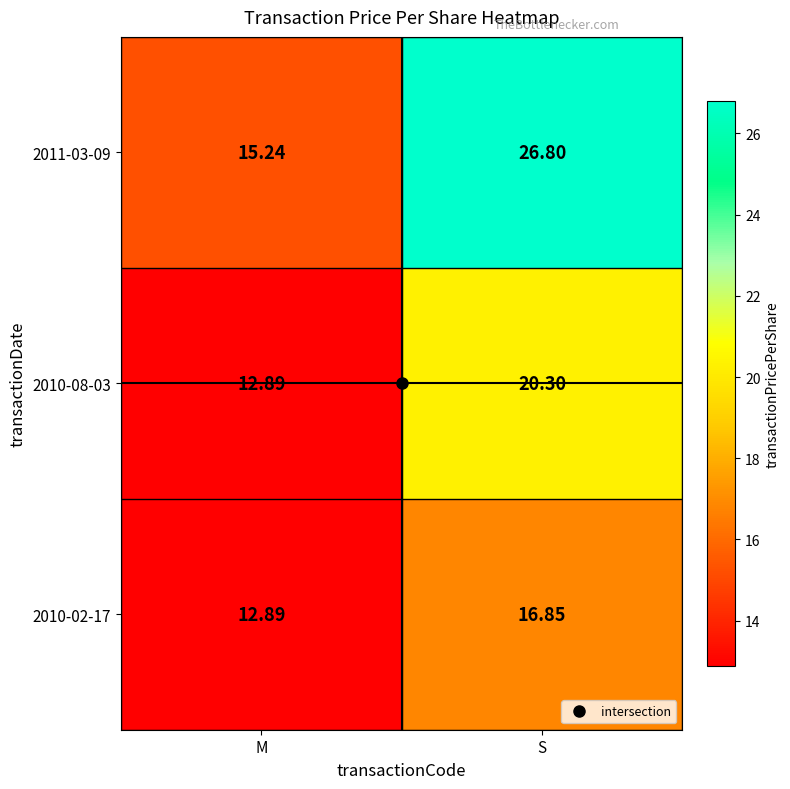

Which series has the largest range (max minus min)?

2011-03-09